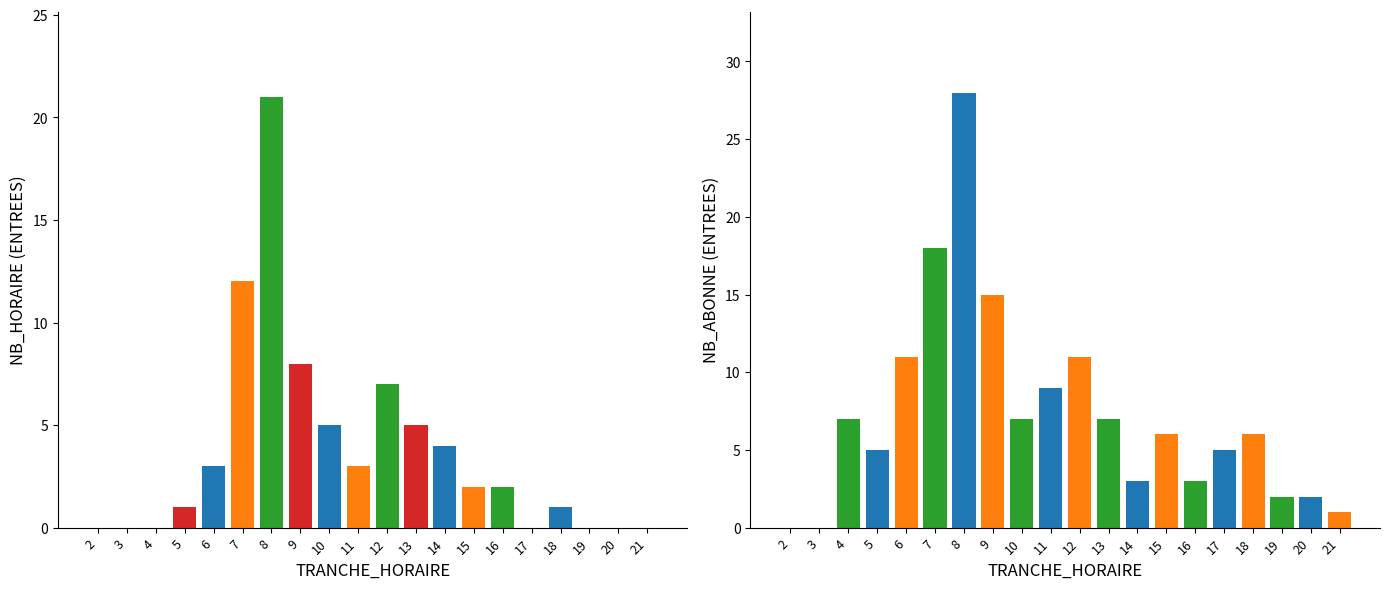

What are all the series names shown in the legend?

NB_HORAIRE, NB_ABONNE